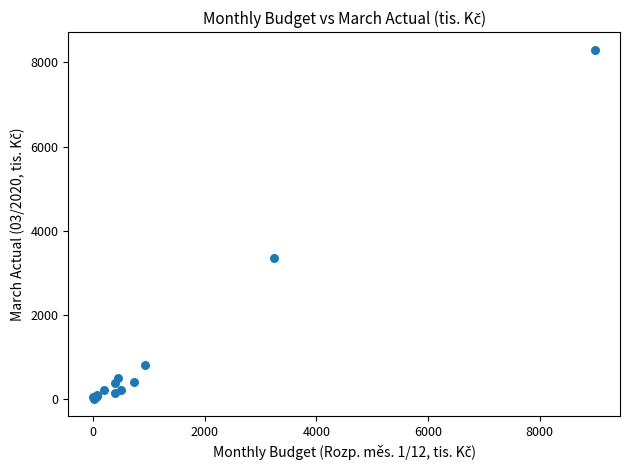

What Y value in the scatter plot is closest to 4152?

3353.5